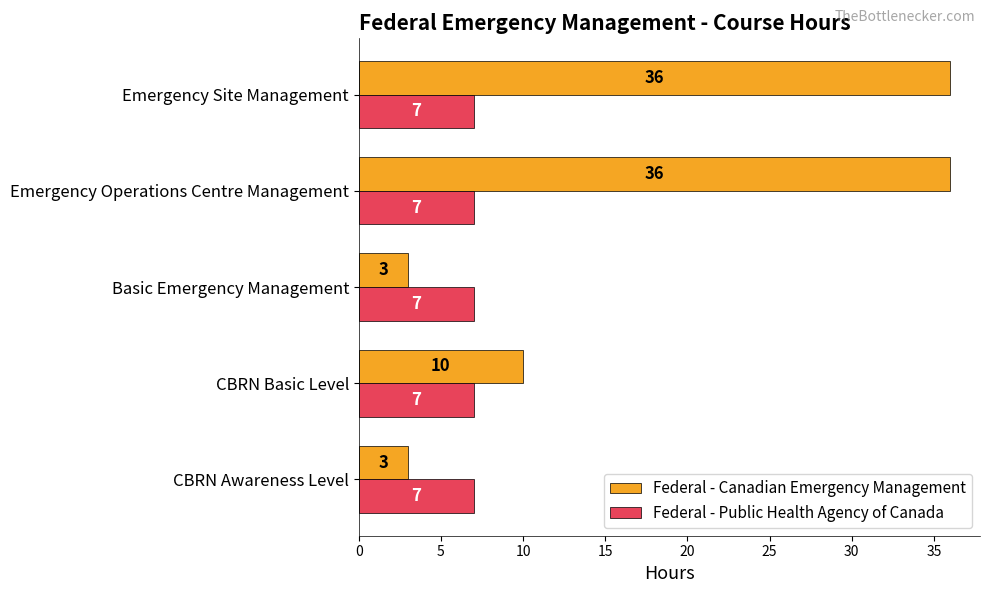

What is the average value of the Federal - Public Health Agency of Canada series?

7